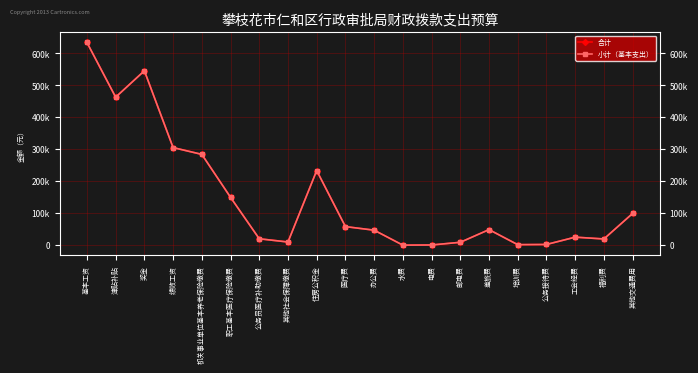

Is this an area chart (filled region under the line)?

No